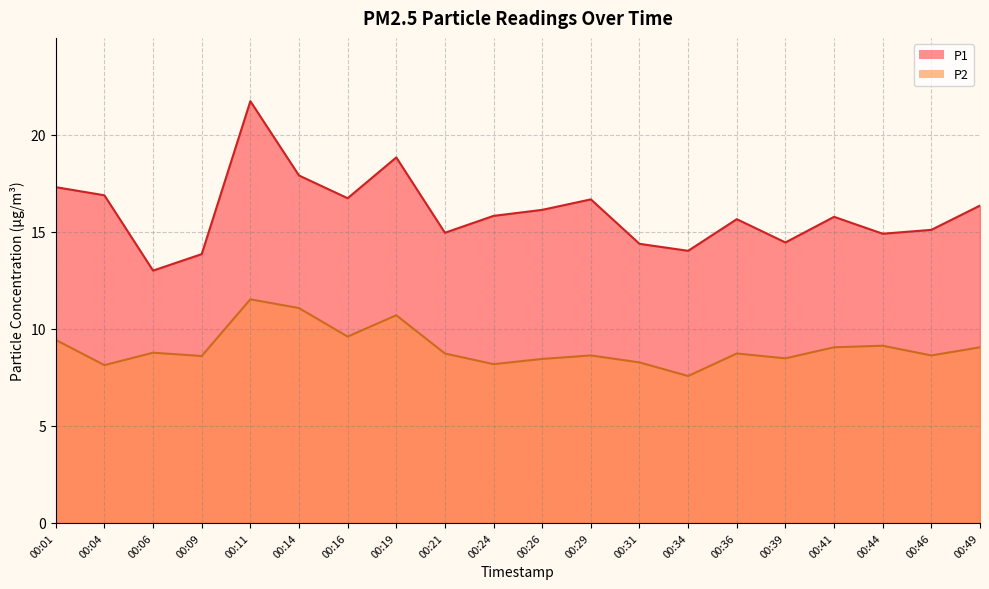

Reading right to left, list all the values displayed in this chart.

P1: 00:49=16.4	00:46=15.1	00:44=14.9	00:41=15.8	00:39=14.4	00:36=15.7	00:34=14.0	00:31=14.4	00:29=16.7	00:26=16.1	00:24=15.8	00:21=14.9	00:19=18.8	00:16=16.7	00:14=17.9	00:11=21.7	00:09=13.8	00:06=13.0	00:04=16.9	00:01=17.3
P2: 00:49=9.1	00:46=8.6	00:44=9.1	00:41=9.1	00:39=8.5	00:36=8.7	00:34=7.6	00:31=8.3	00:29=8.6	00:26=8.4	00:24=8.2	00:21=8.7	00:19=10.7	00:16=9.6	00:14=11.1	00:11=11.5	00:09=8.6	00:06=8.8	00:04=8.1	00:01=9.4